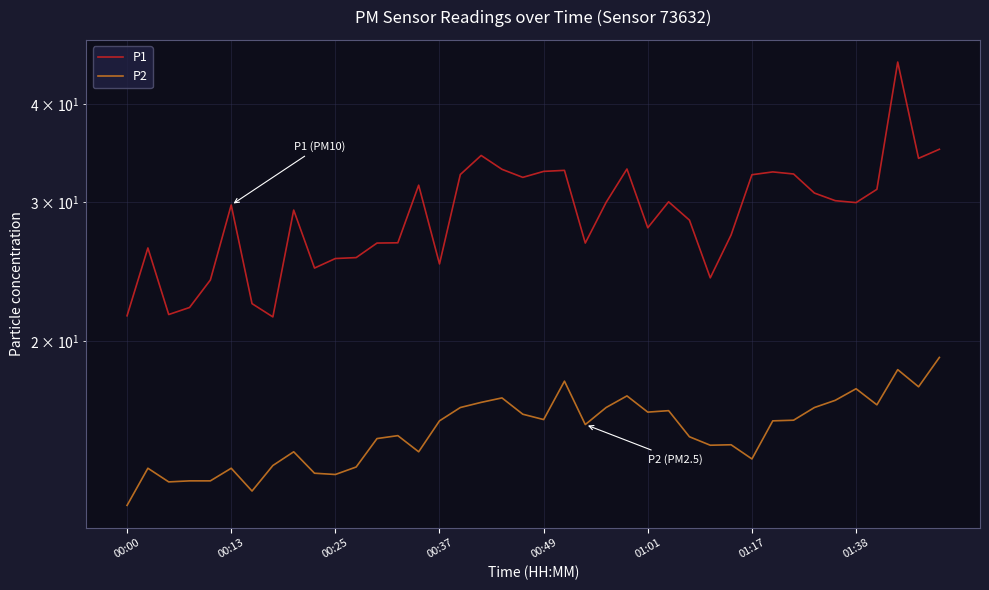

Is this an area chart (filled region under the line)?

No